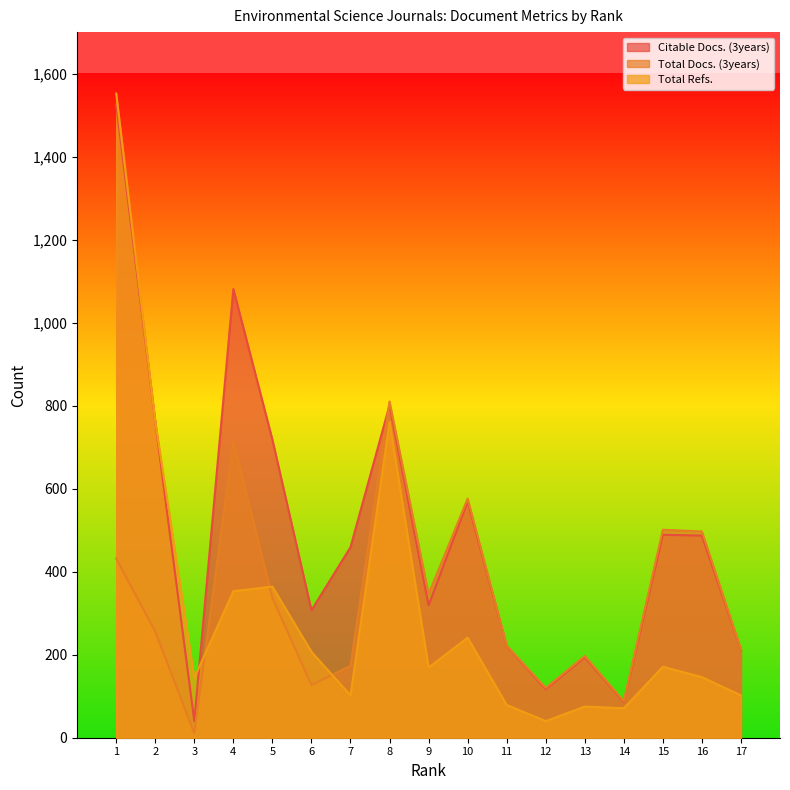

The value of Total Docs. (3years) at 12 is 163. True or false?

False